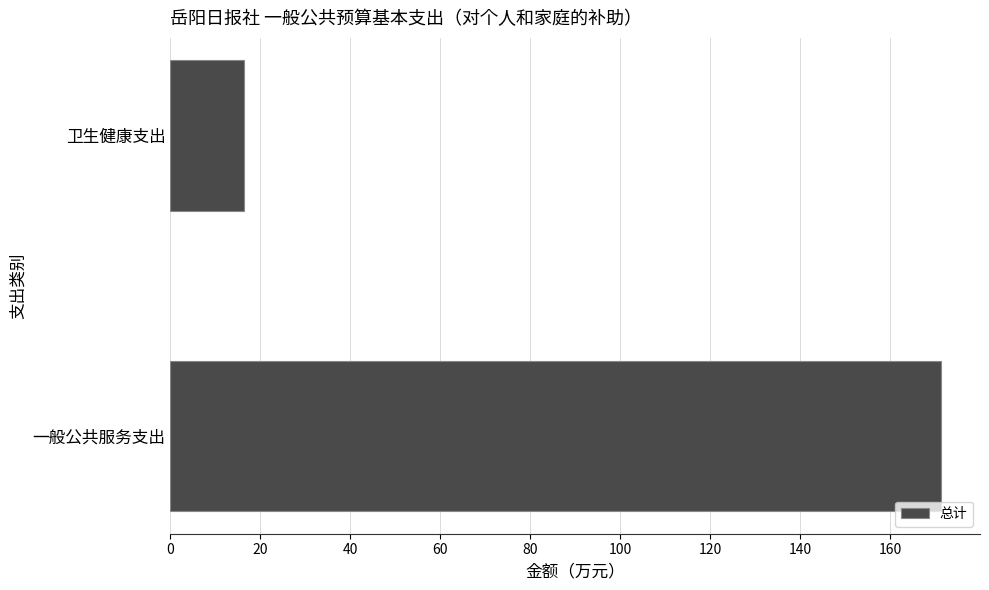

Reading top to bottom, what are all the values shown in this chart?

16.4	171.4